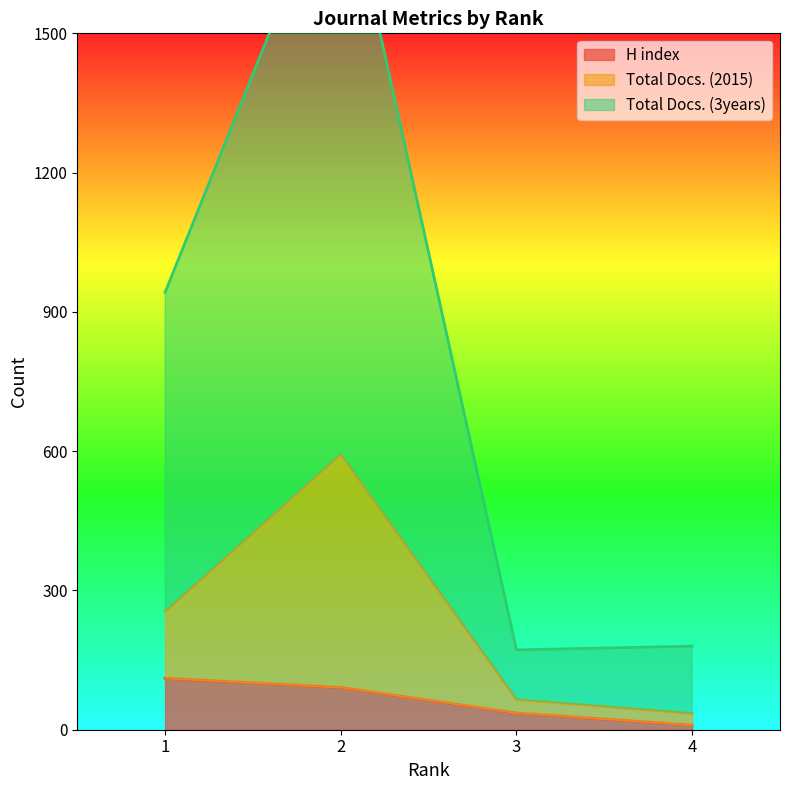

At how many categories does at least one series exceed 1136?

1